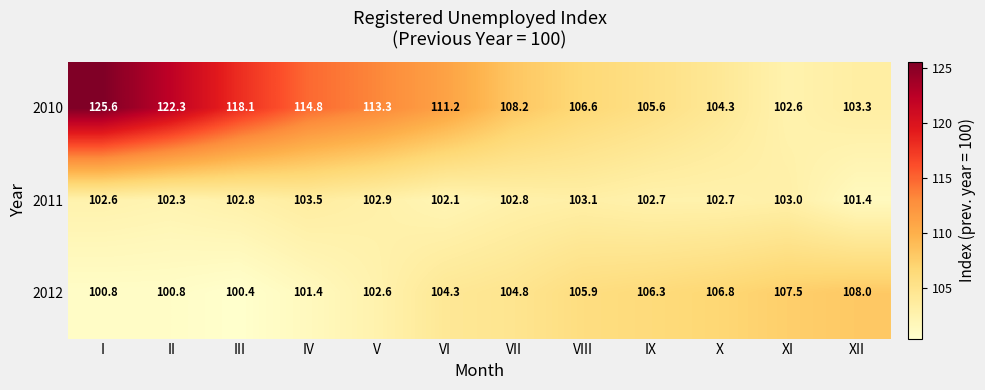

What is the minimum value shown in the chart?

100.4